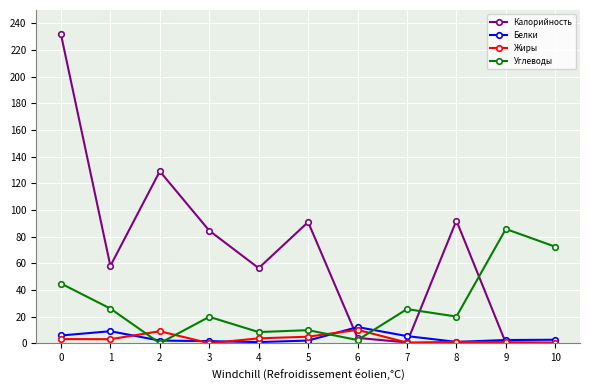

What is the difference between the Жиры values at 3 and 7?

0.5